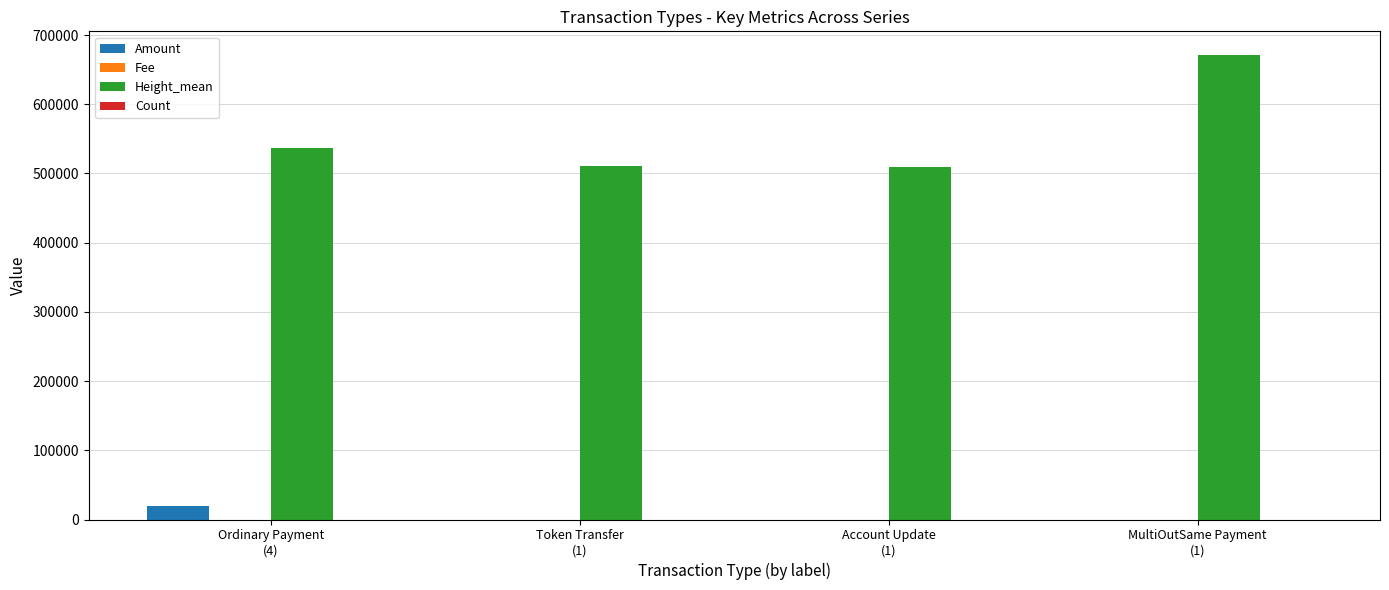

What is the maximum value shown in the chart?

671802.0